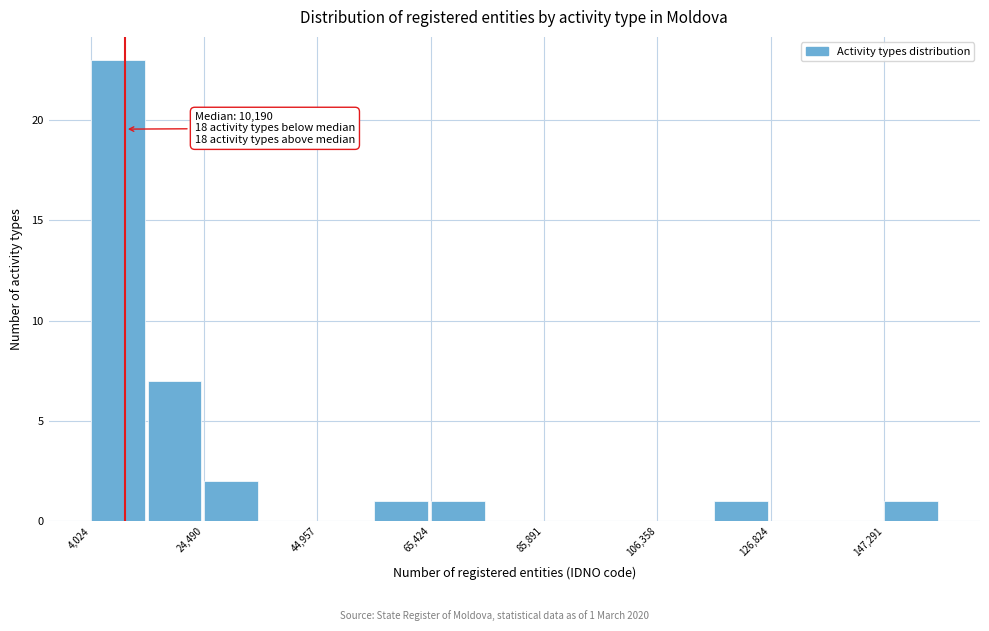

Around what value on the x-axis is the tallest bar? Give the approximate position of its centre, as read against the axis.

10000